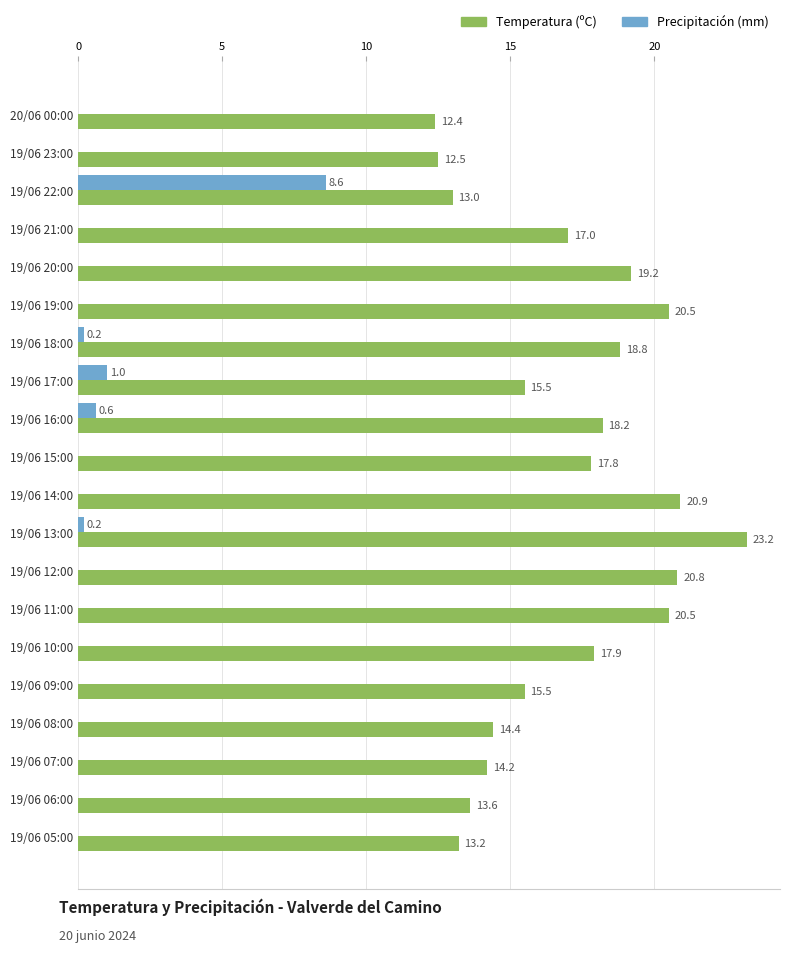

At which label is Temperatura (ºC) closest to 17?

19/06 21:00